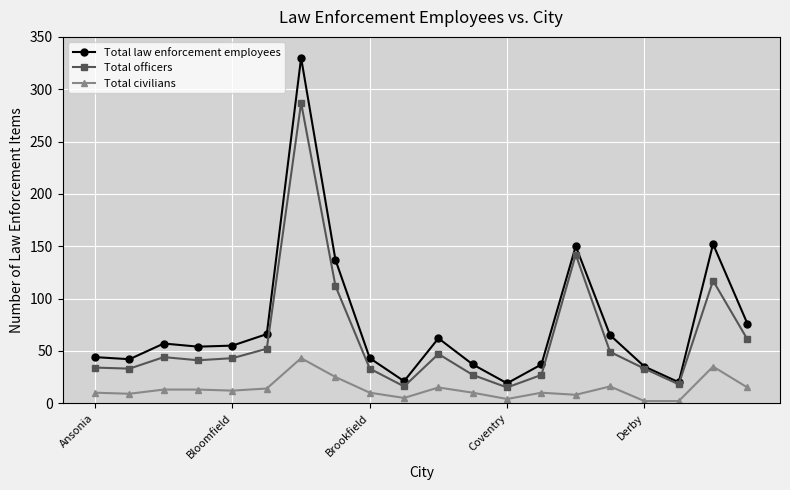

How many distinct data groups are displayed?

3